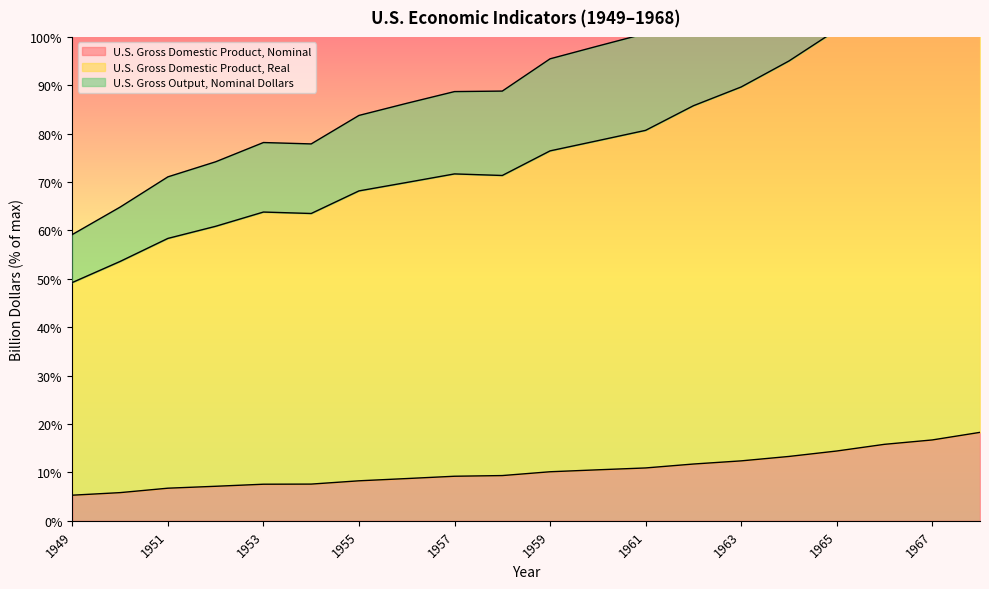

What is the difference between the U.S. Gross Domestic Product, Nominal values at 1959 and 1961?

0.8